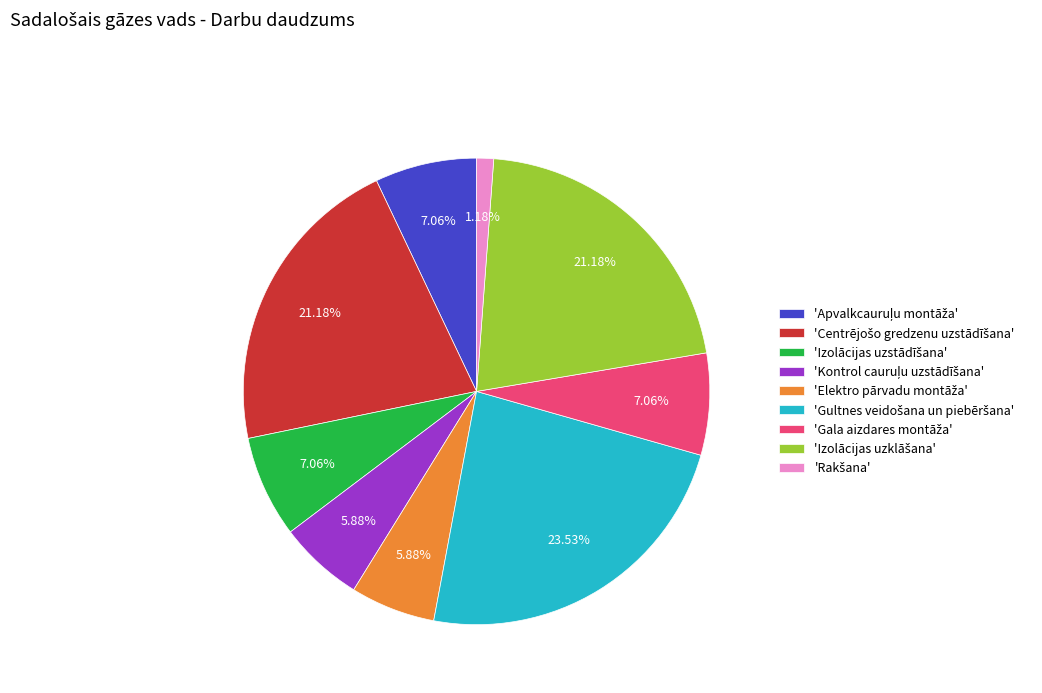

Is there a majority slice in this chart?

No